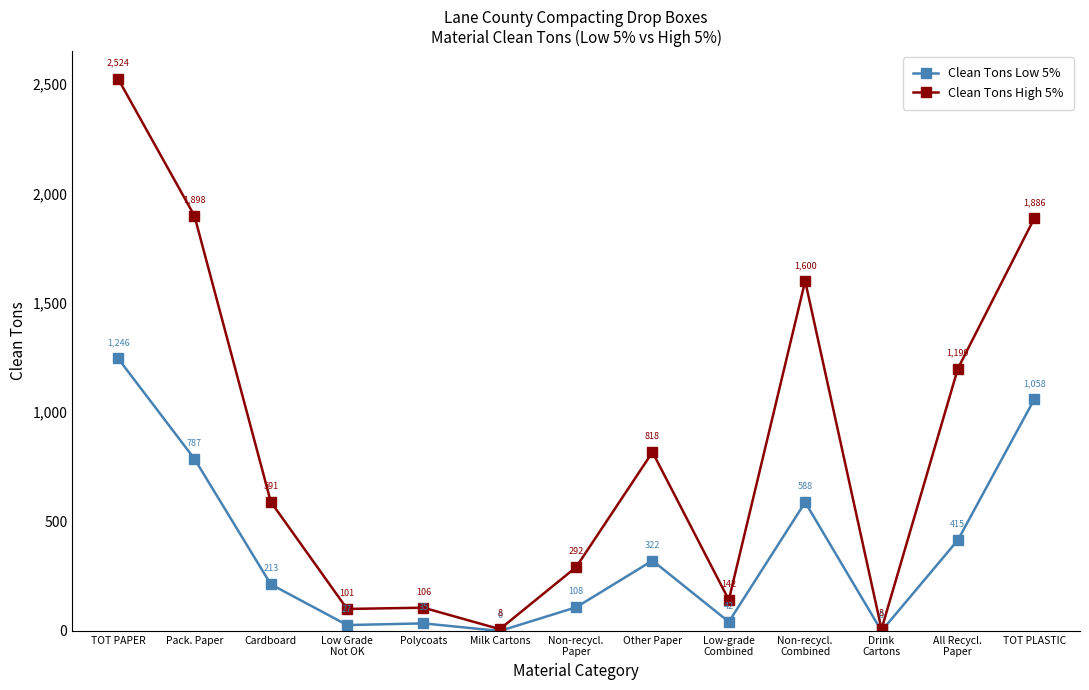

What is the sum of the Clean Tons High 5% values at Low Grade
Not OK and Polycoats?

207.2